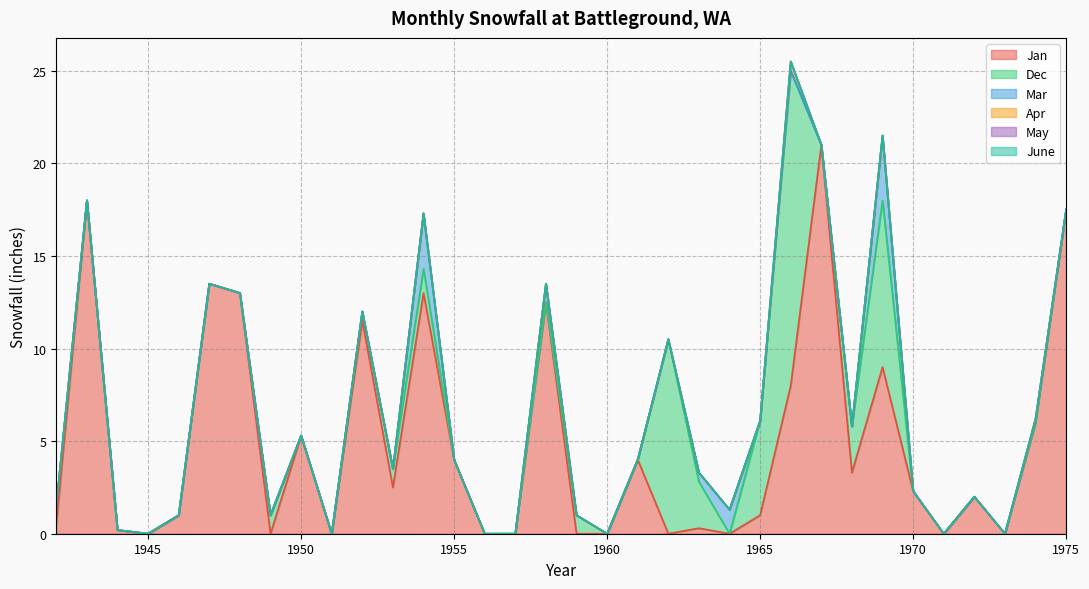

Does the chart display data point markers on the line(s)?

No